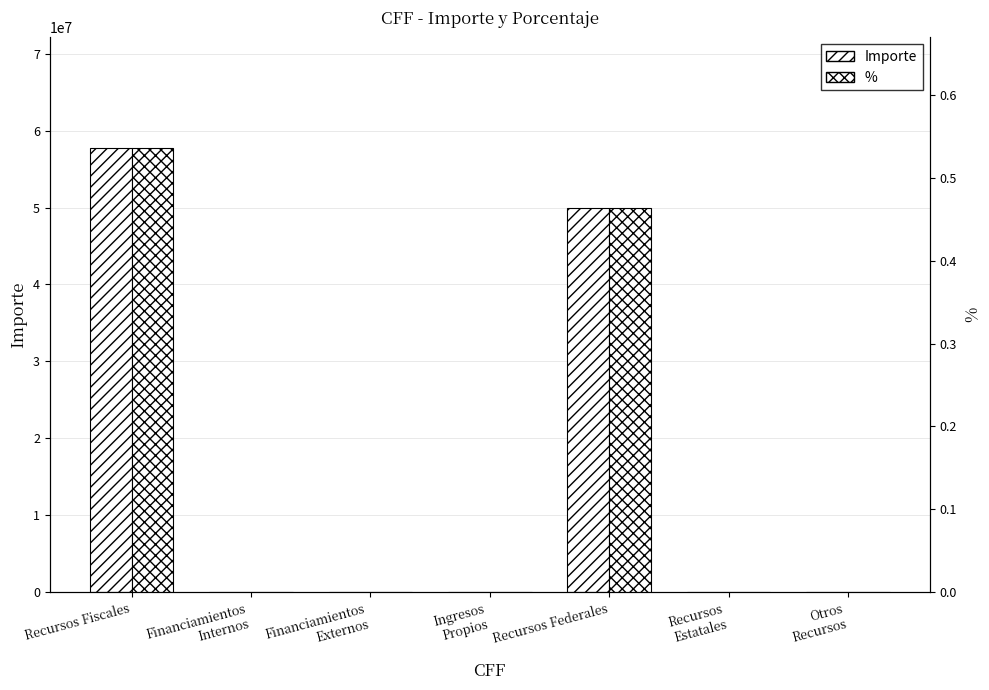

What is the greatest value displayed?

57708783.0